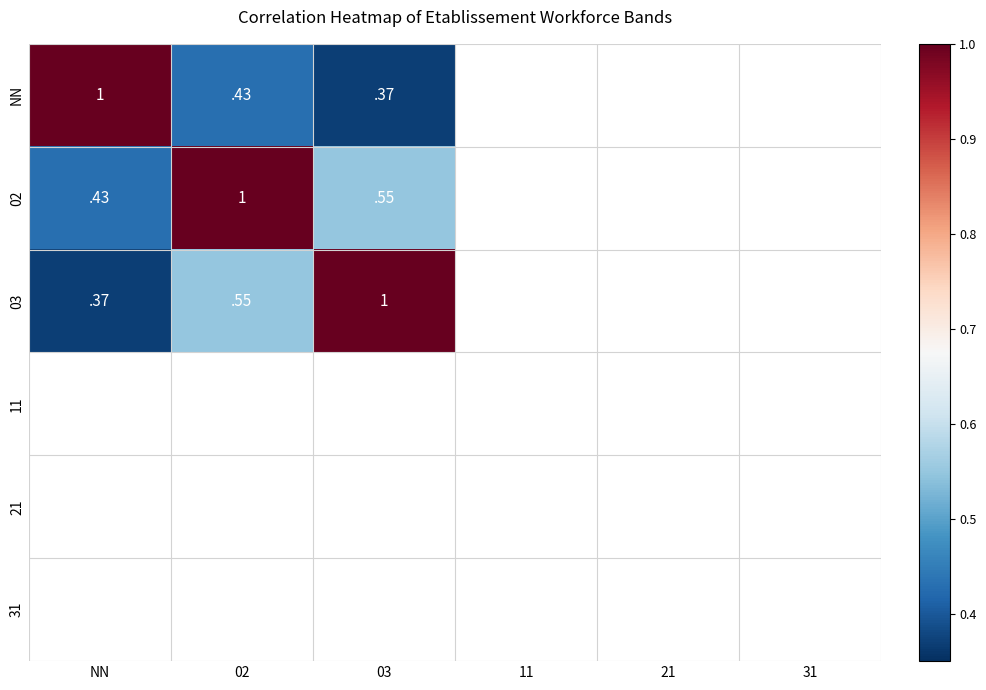

The 02 series shows 1.0 at 02. True or false?

True